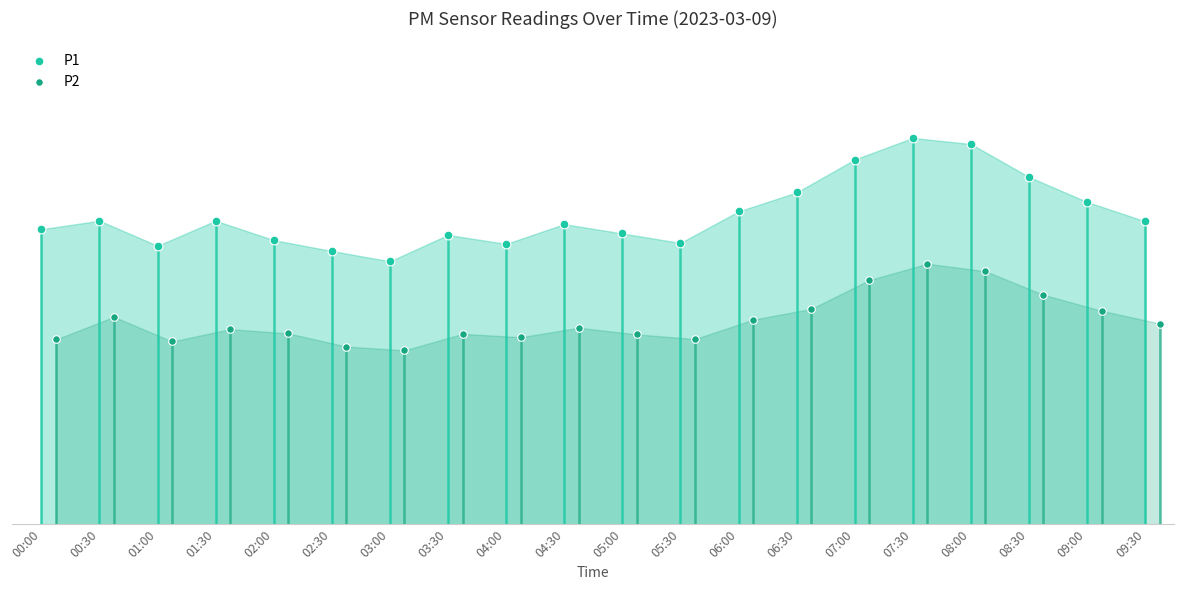

What are all the series names shown in the legend?

P1, P2